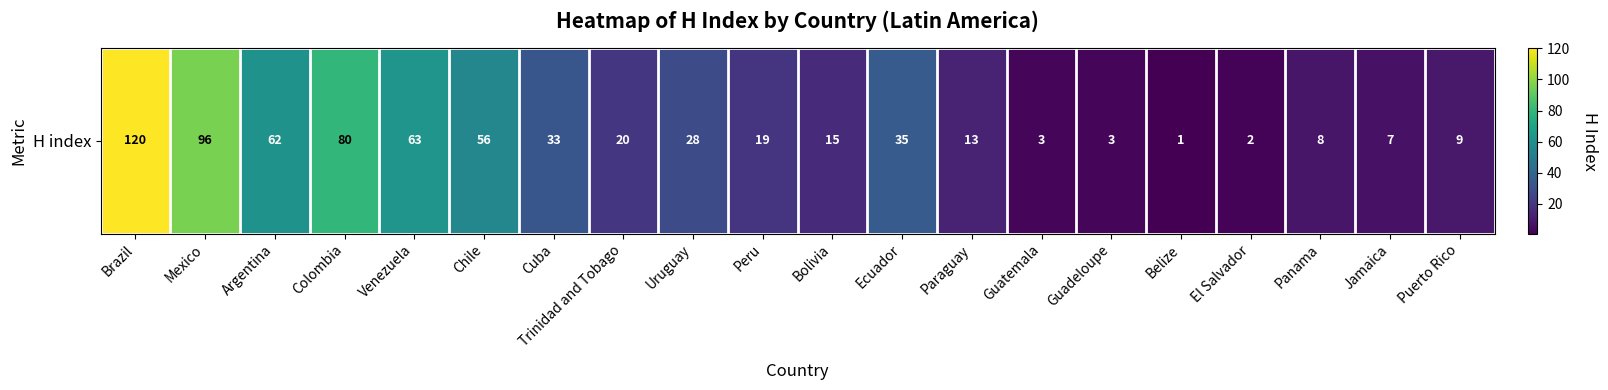

How many data points does each series have?

20